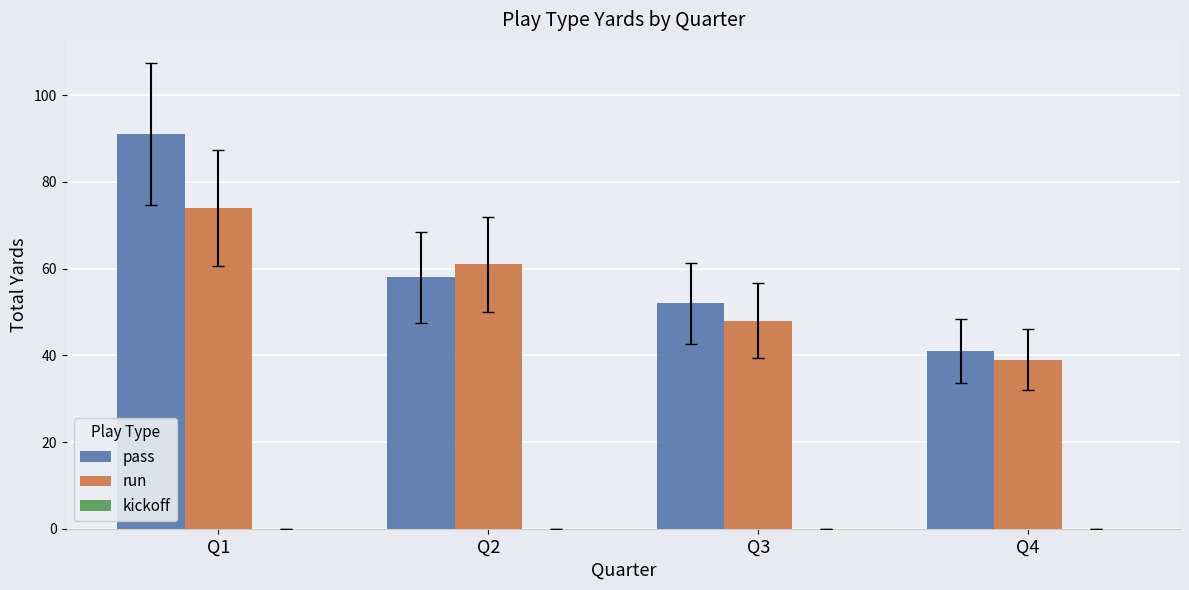

Where is pass nearest to the value 66?

Q2